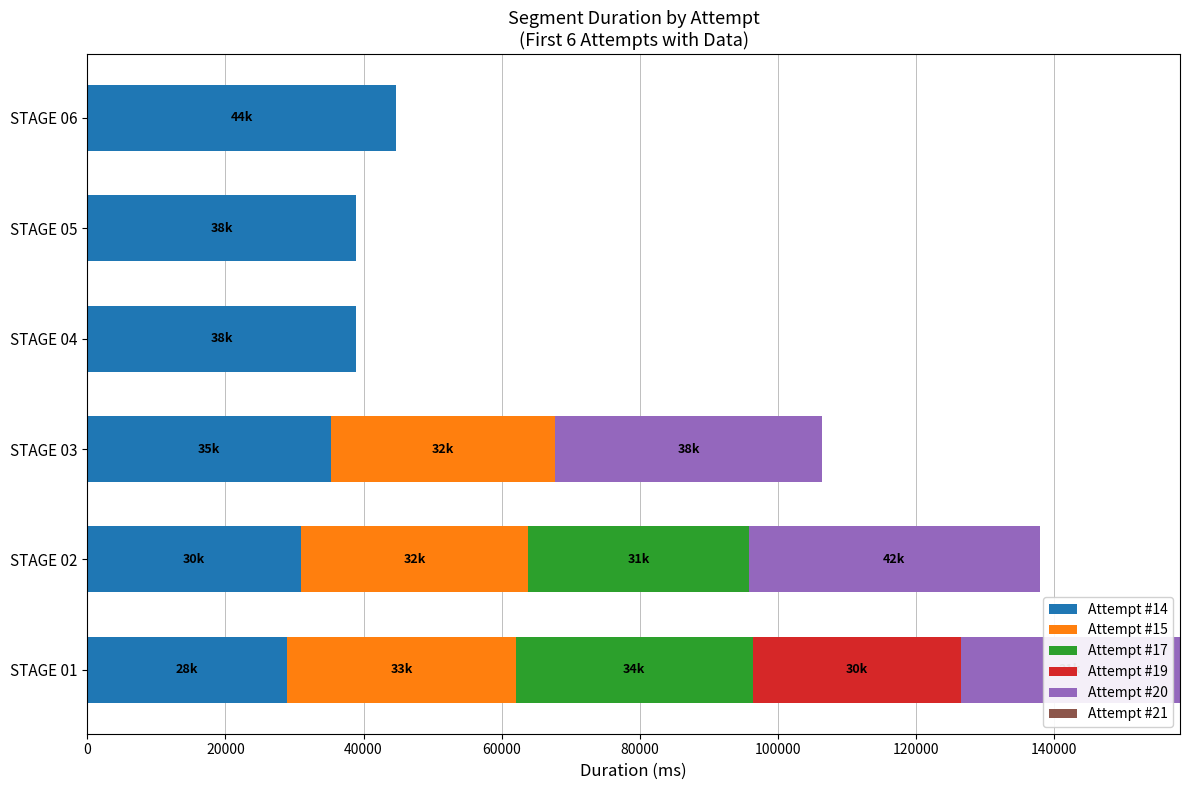

At which category is the sum across all series the highest?

STAGE 01